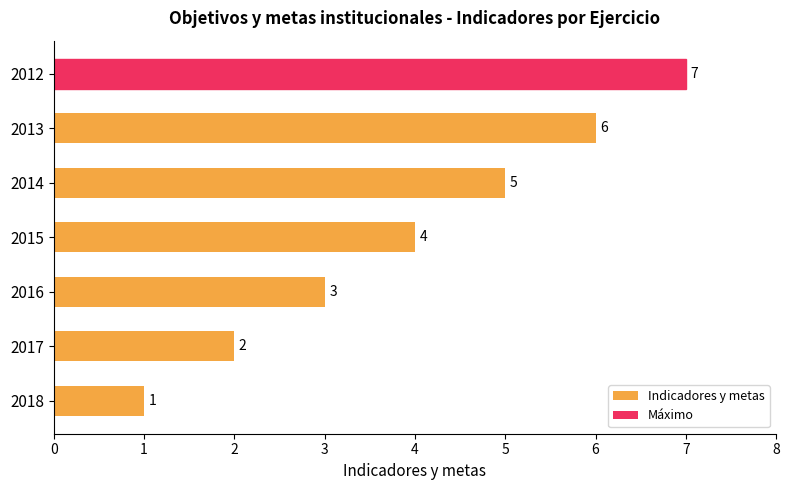

What is the maximum value shown in the chart?

7